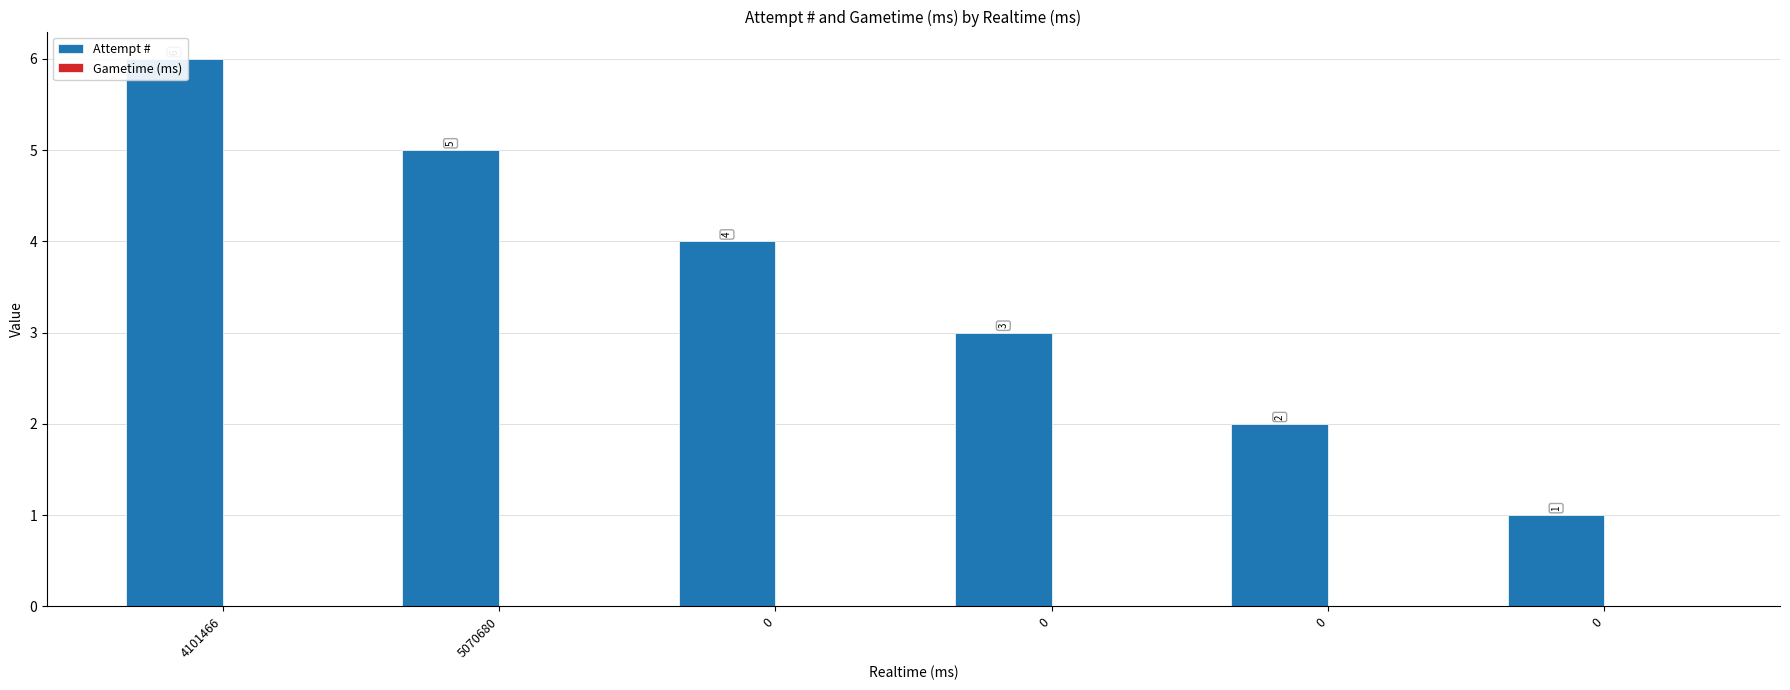

How many Attempt # values are between 2 and 5?

4